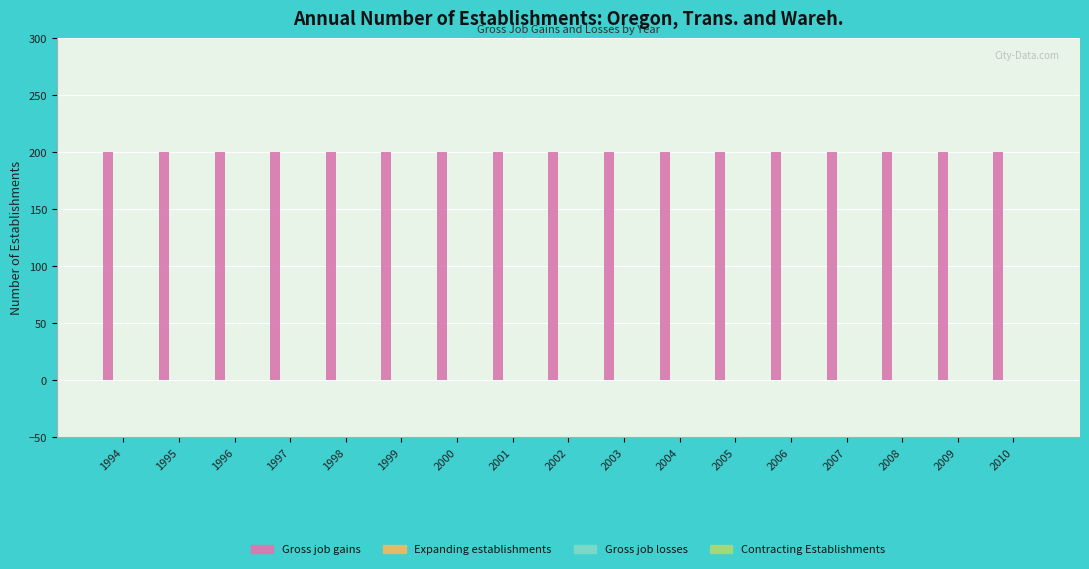

Count the number of data series in this chart.

4